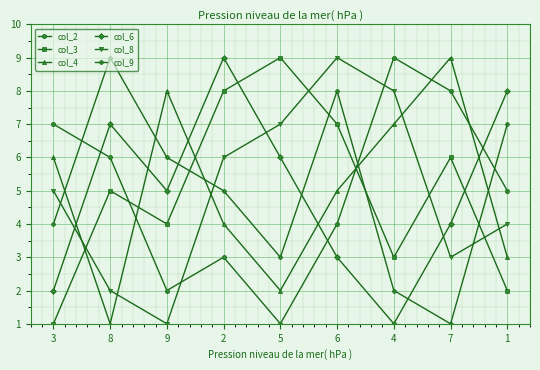

In col_4, how many points are lower than both neighbors (excluding endpoints)?

2